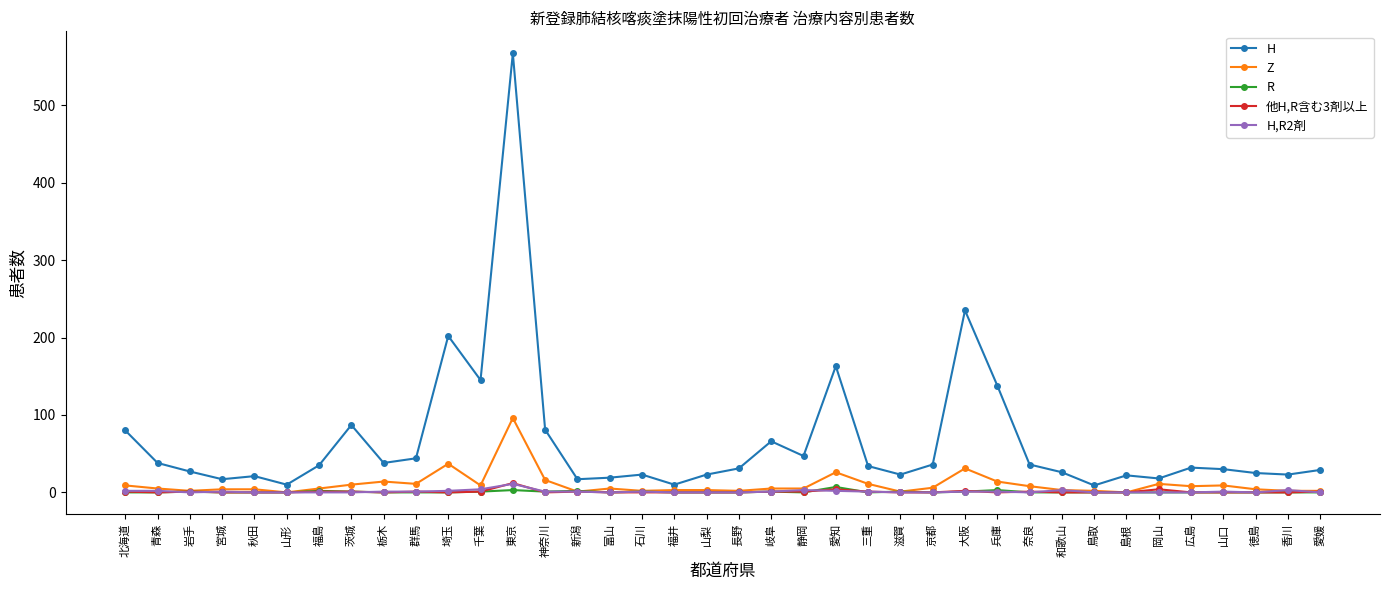

Which series has the largest range (max minus min)?

H